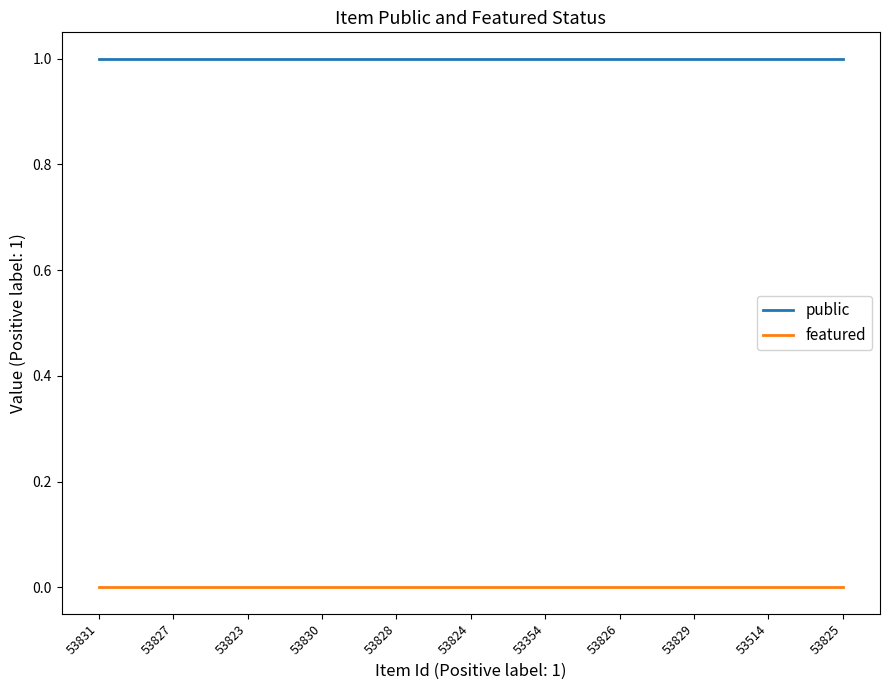

What value does the public series have at 53826?

1